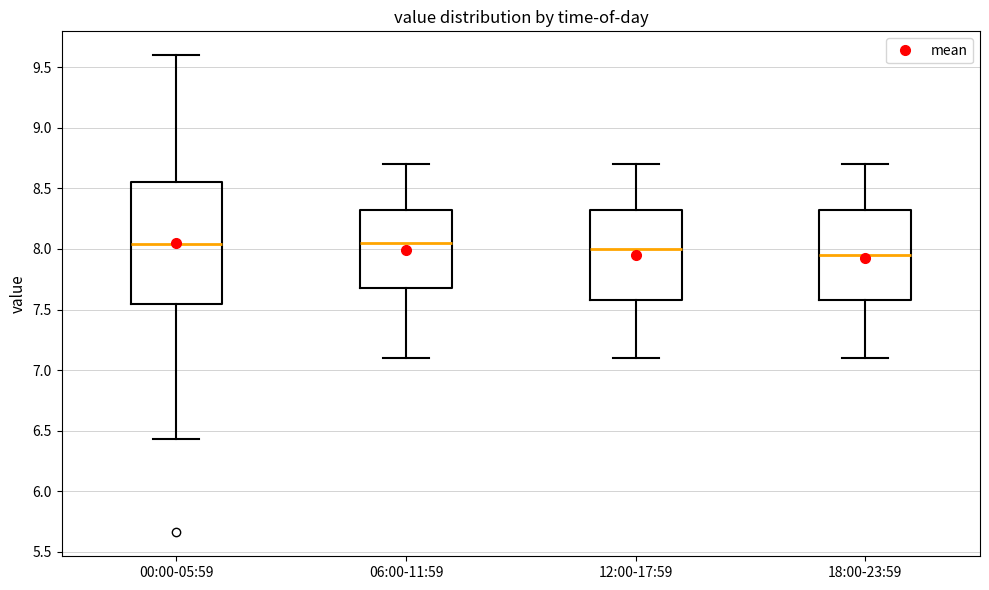

Comparing the boxes themselves (not the whiskers), which one is the tallest?

00:00-05:59